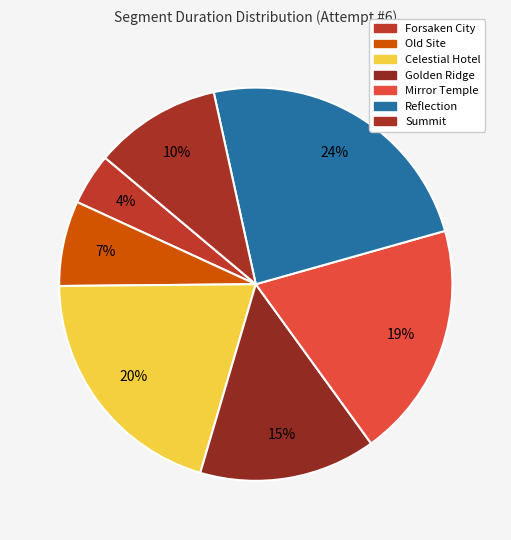

What percentage do Old Site and Forsaken City together represent?

11.3%